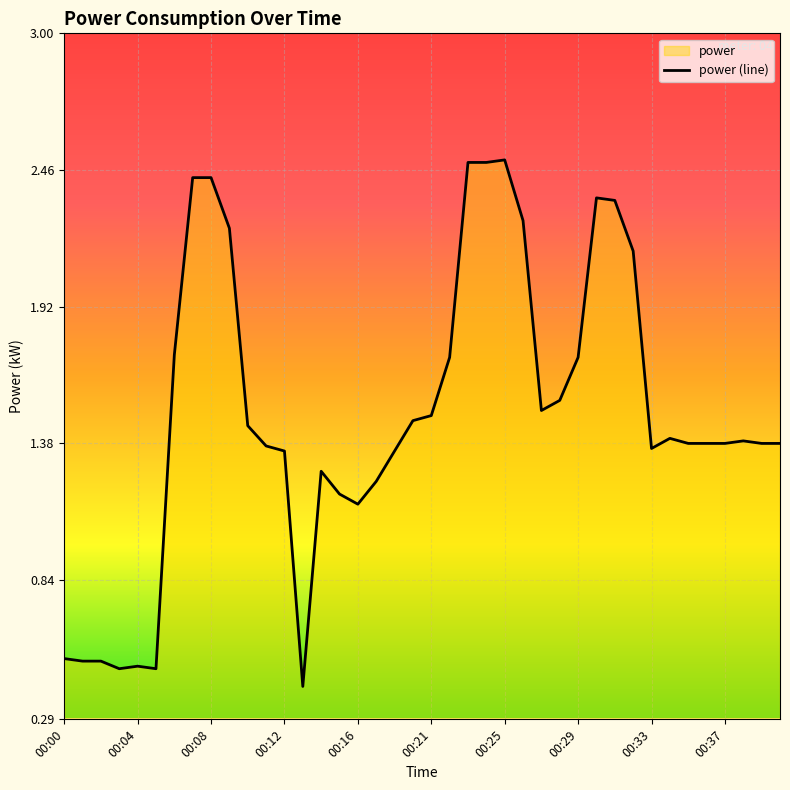

What is the label of the 27th point from the right?

13